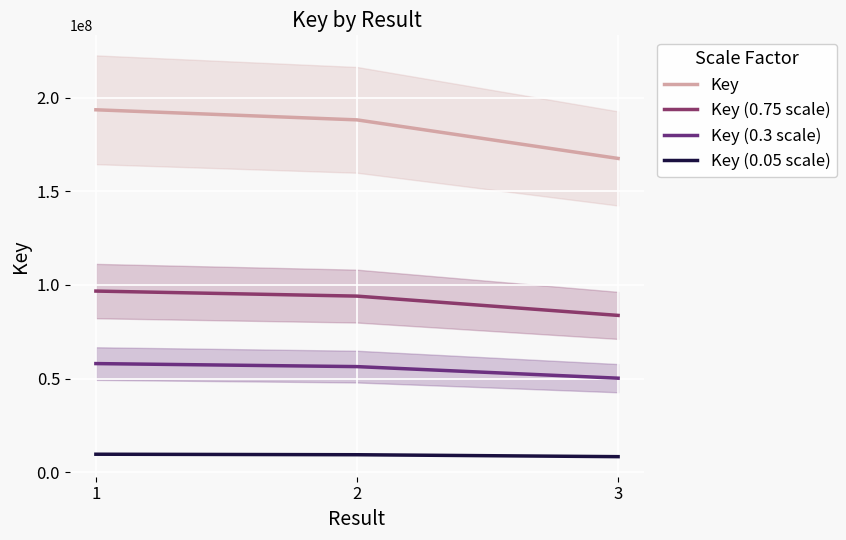

What is the average value of the Key series?

183025594.0